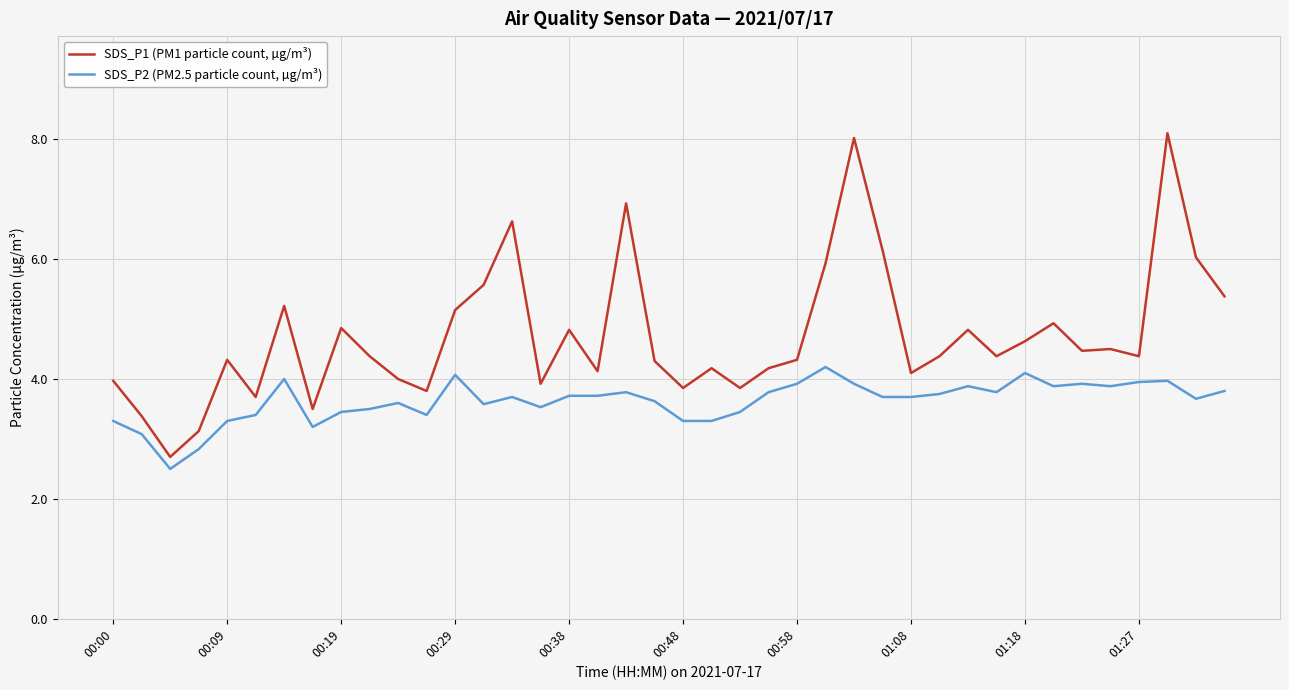

True or false: SDS_P1 (PM1 particle count, µg/m³) and SDS_P2 (PM2.5 particle count, µg/m³) intersect in this chart.

False